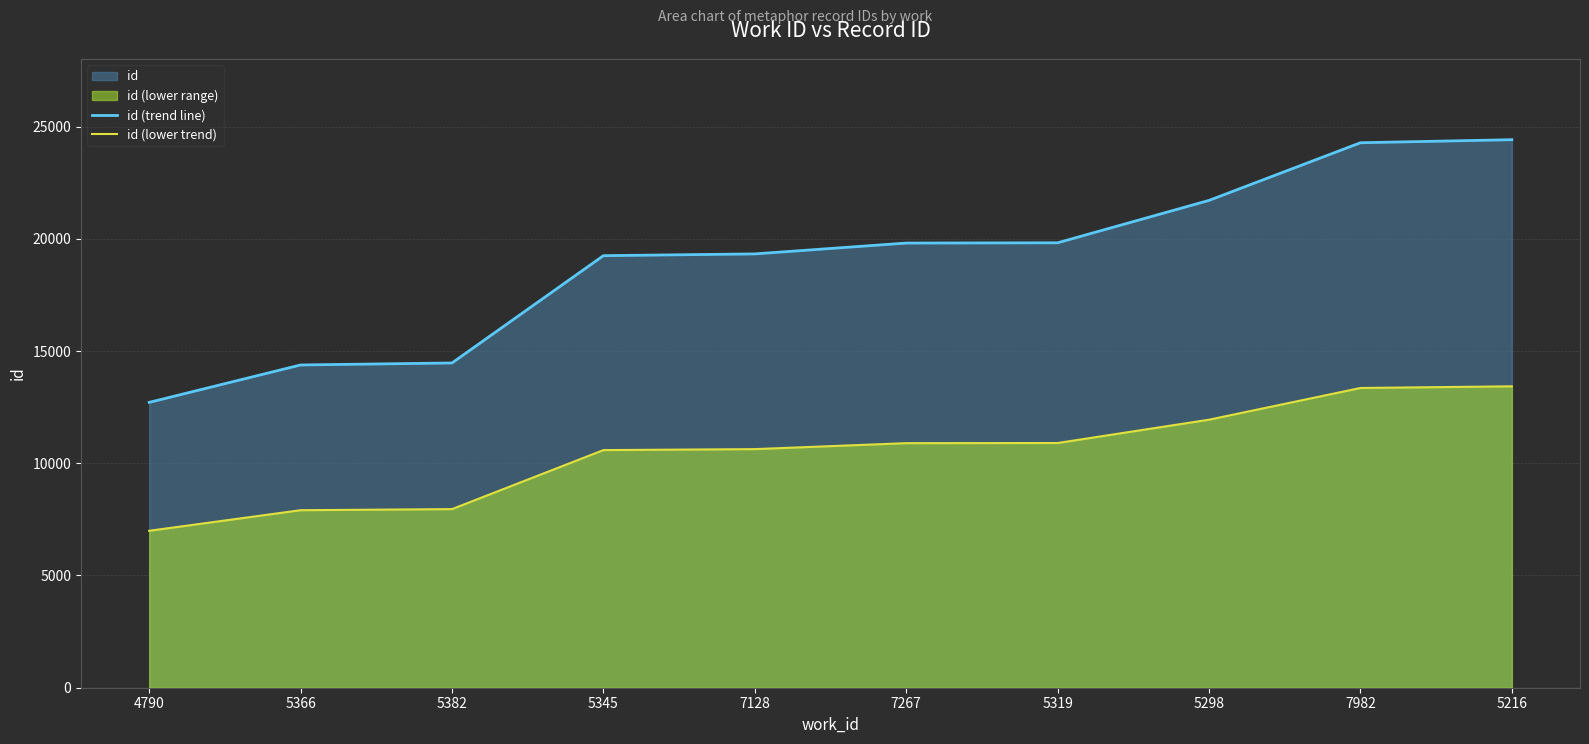

Where is id (trend line) nearest to the value 18563?

5345